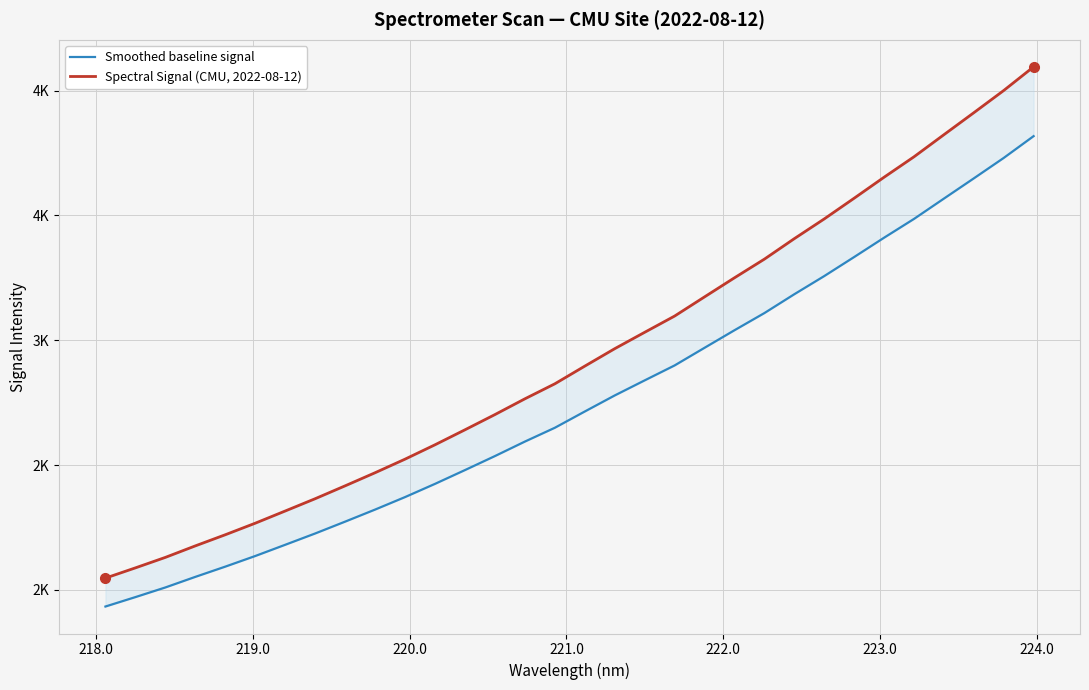

Is the value of Spectral Signal (CMU, 2022-08-12) at 30 greater than the value of Smoothed baseline signal at 13?

Yes